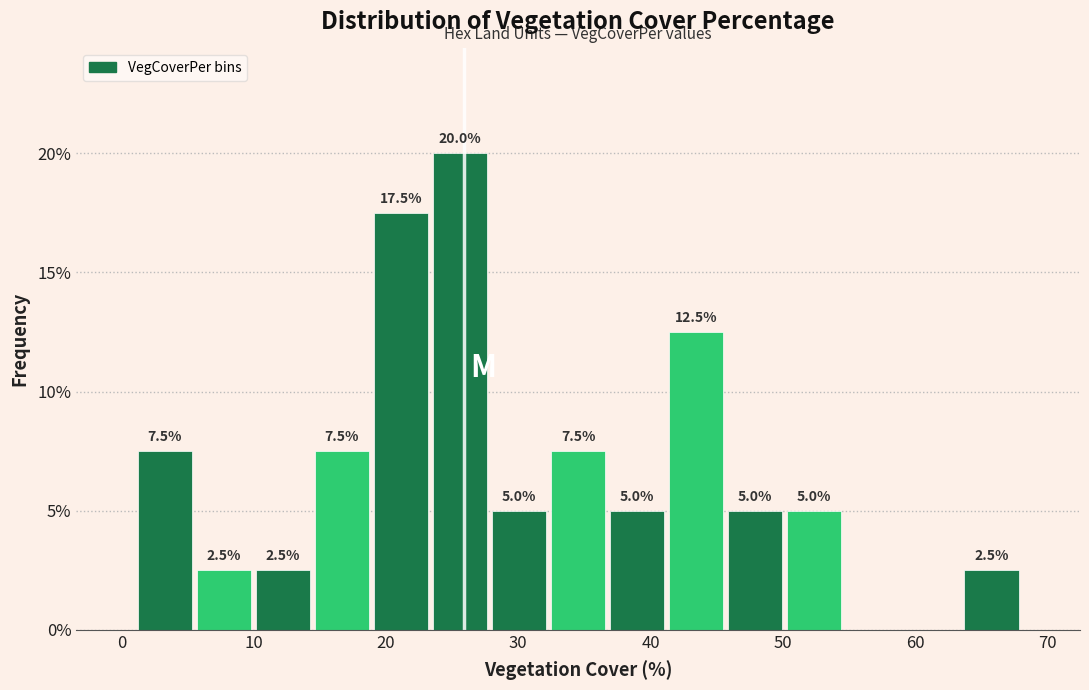

Which range on the x-axis has the tallest bar?

23 to 28